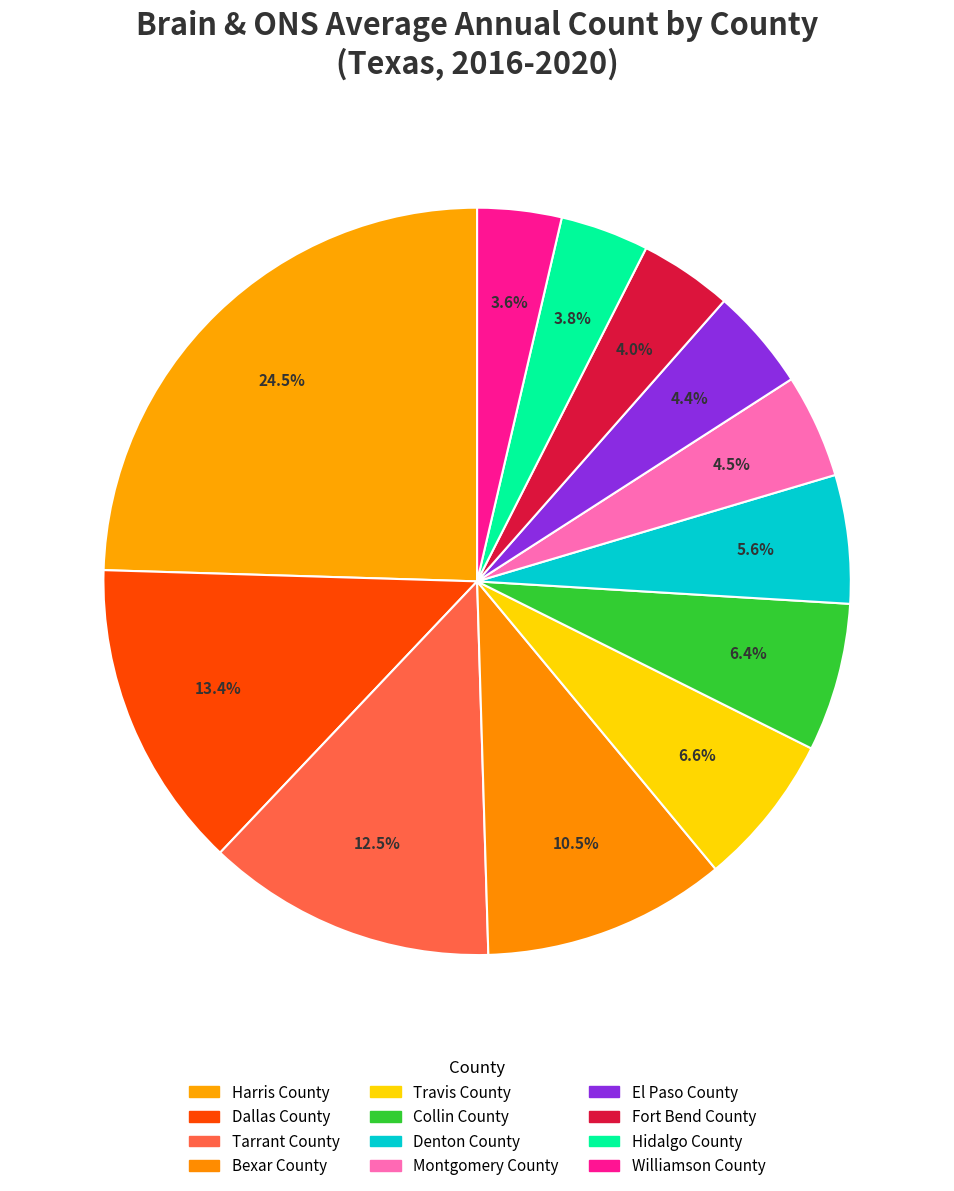

What percentage is the El Paso County slice, to the nearest percent?

4%